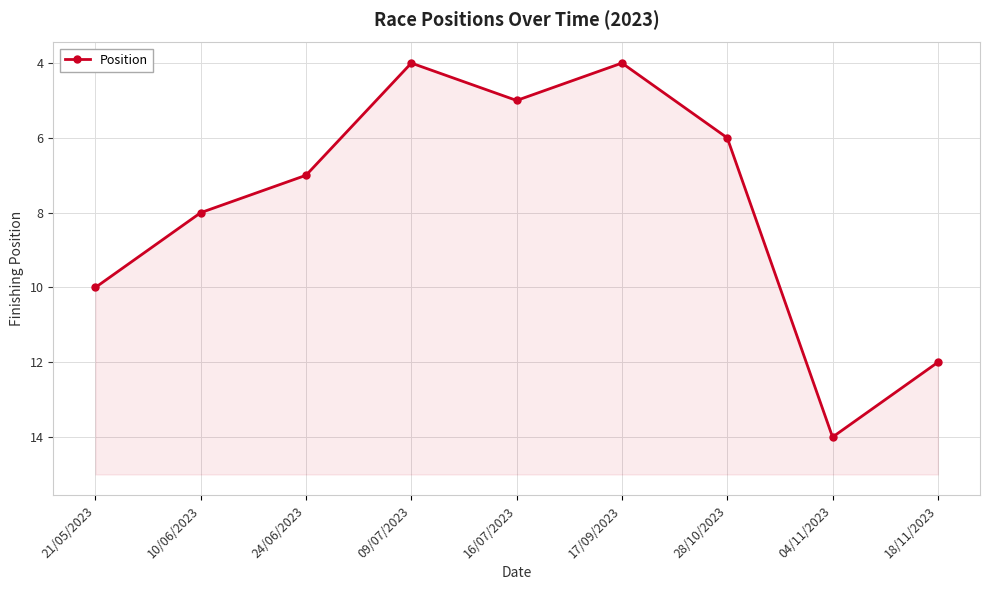

What is the sum of the values at 17/09/2023 and 21/05/2023?

14